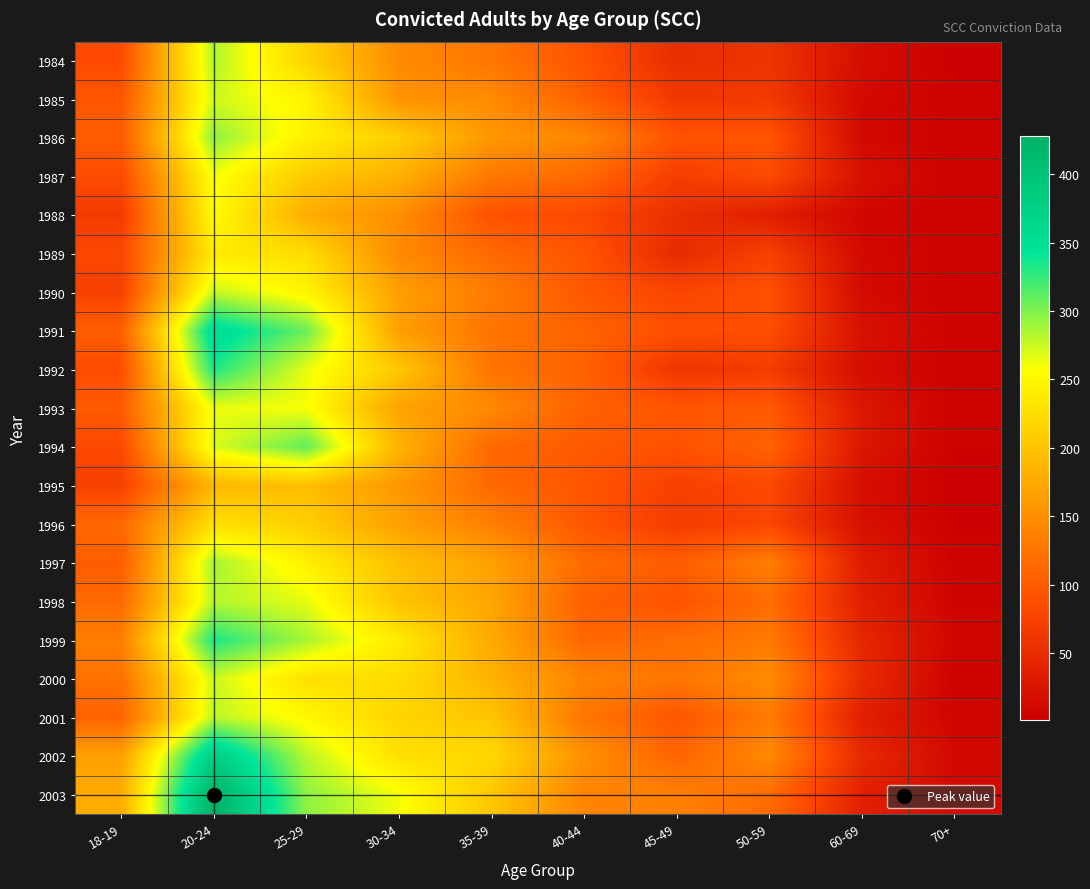

Count the number of categories in the chart.

10